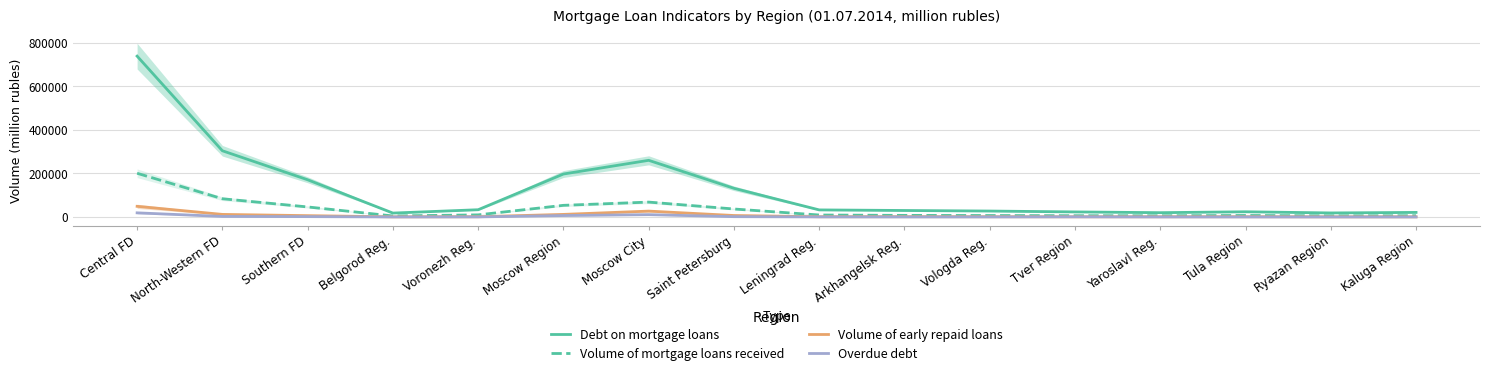

Reading left to right, extract all data points from this chart.

Debt on mortgage loans: Central FD=738938	North-Western FD=304181	Southern FD=170927	Belgorod Reg.=17885	Voronezh Reg.=33258	Moscow Region=197353	Moscow City=260265	Saint Petersburg=131690	Leningrad Reg.=32449	Arkhangelsk Reg.=29770	Vologda Reg.=27209	Tver Region=23188	Yaroslavl Reg.=19726	Tula Region=23843	Ryazan Region=18518	Kaluga Region=20950
Volume of mortgage loans received: Central FD=200762	North-Western FD=83740	Southern FD=46084	Belgorod Reg.=4615	Voronezh Reg.=9667	Moscow Region=53471	Moscow City=68334	Saint Petersburg=36638	Leningrad Reg.=9038	Arkhangelsk Reg.=7286	Vologda Reg.=6653	Tver Region=5805	Yaroslavl Reg.=5515	Tula Region=6823	Ryazan Region=5300	Kaluga Region=5697
Volume of early repaid loans: Central FD=48898	North-Western FD=11810	Southern FD=6089	Belgorod Reg.=557	Voronezh Reg.=1004	Moscow Region=11831	Moscow City=26955	Saint Petersburg=6716	Leningrad Reg.=970	Arkhangelsk Reg.=1207	Vologda Reg.=1008	Tver Region=706	Yaroslavl Reg.=909	Tula Region=1019	Ryazan Region=622	Kaluga Region=625
Overdue debt: Central FD=18953	North-Western FD=2415	Southern FD=1609	Belgorod Reg.=113	Voronezh Reg.=290	Moscow Region=6493	Moscow City=10655	Saint Petersburg=1411	Leningrad Reg.=321	Arkhangelsk Reg.=106	Vologda Reg.=174	Tver Region=607	Yaroslavl Reg.=114	Tula Region=61	Ryazan Region=41	Kaluga Region=64